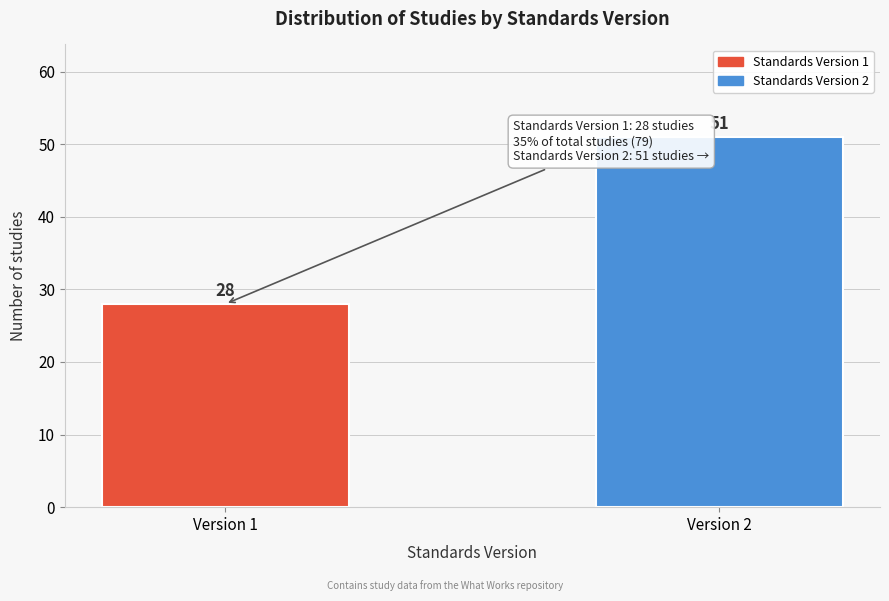

Reading left to right, list all the values displayed in this chart.

28	51